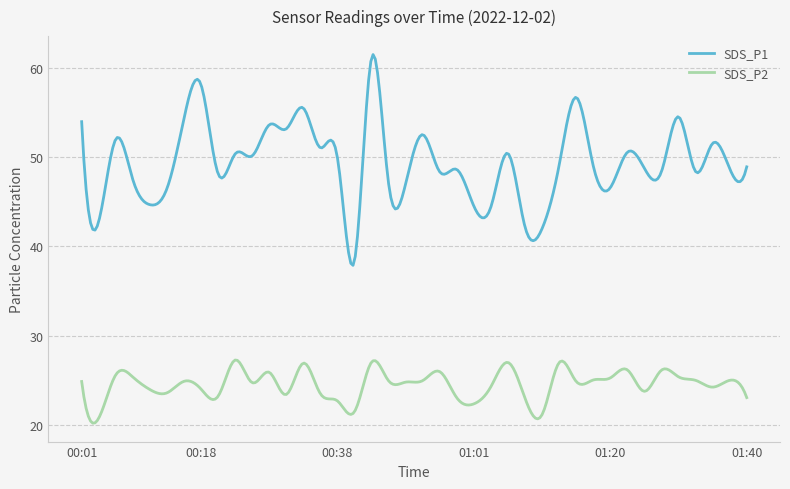

What is the difference between the maximum and minimum values in the SDS_P2 series?

7.1